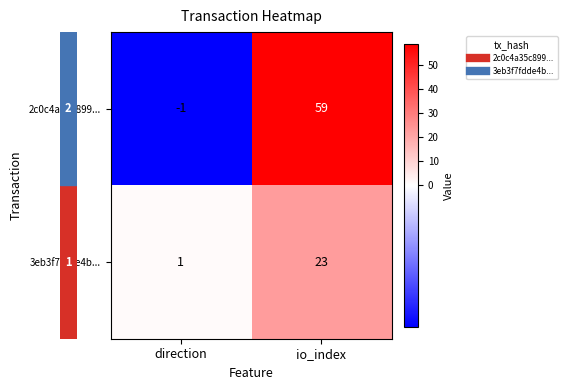

Which series changed the most between direction and io_index?

2c0c4a35c899...